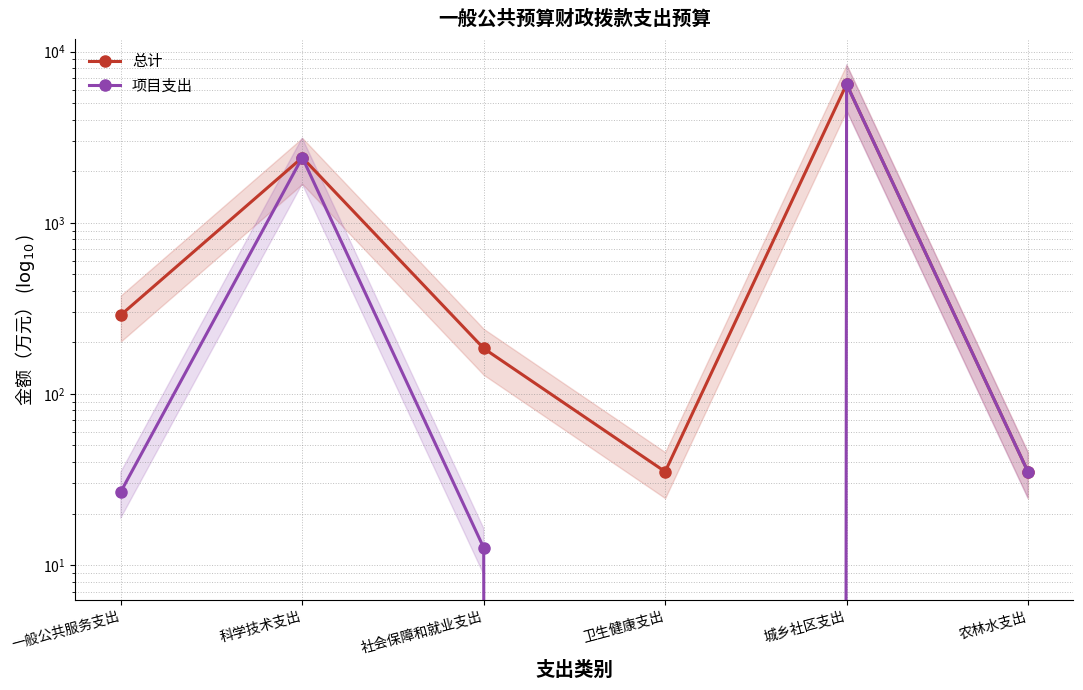

List the labels in order of 总计 value, largest first.

城乡社区支出, 科学技术支出, 一般公共服务支出, 社会保障和就业支出, 卫生健康支出, 农林水支出